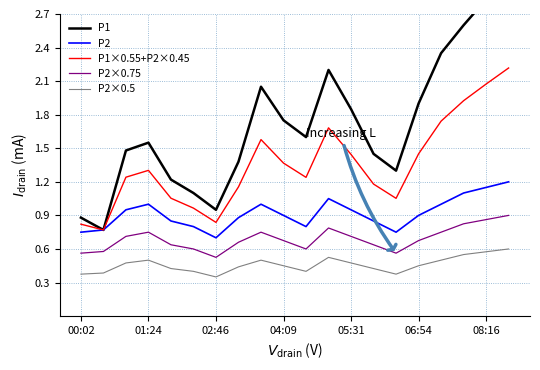

The value of P2×0.75 at 11 is 0.8. True or false?

True